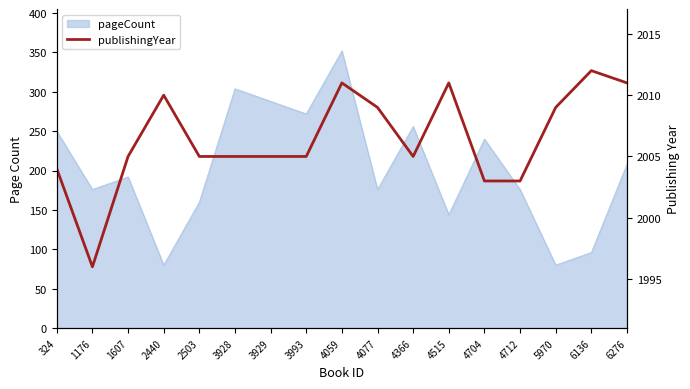

The value at 1607 is 3218. True or false?

False